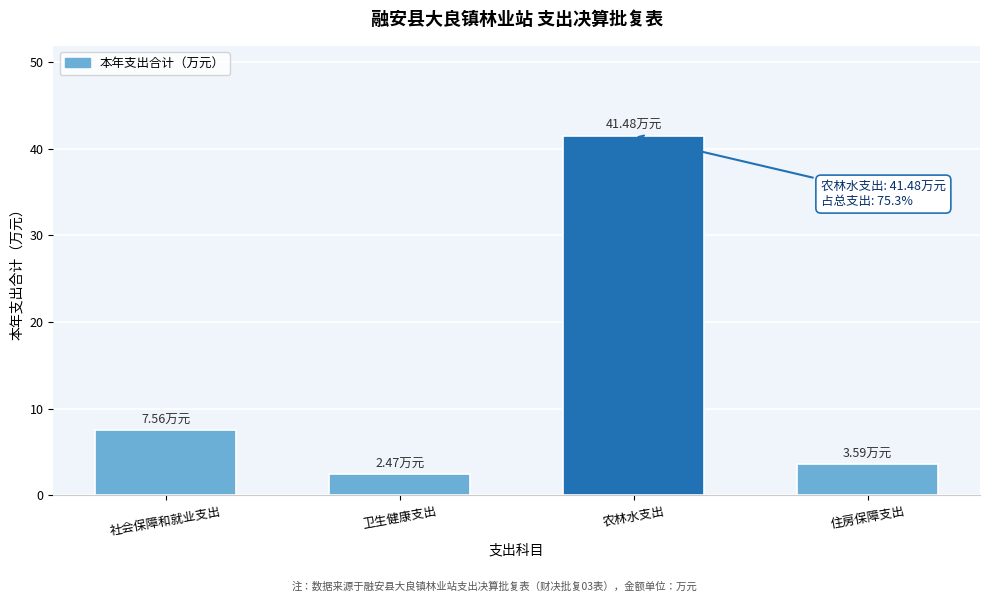

What is the label of the 1st bar from the left?

社会保障和就业支出